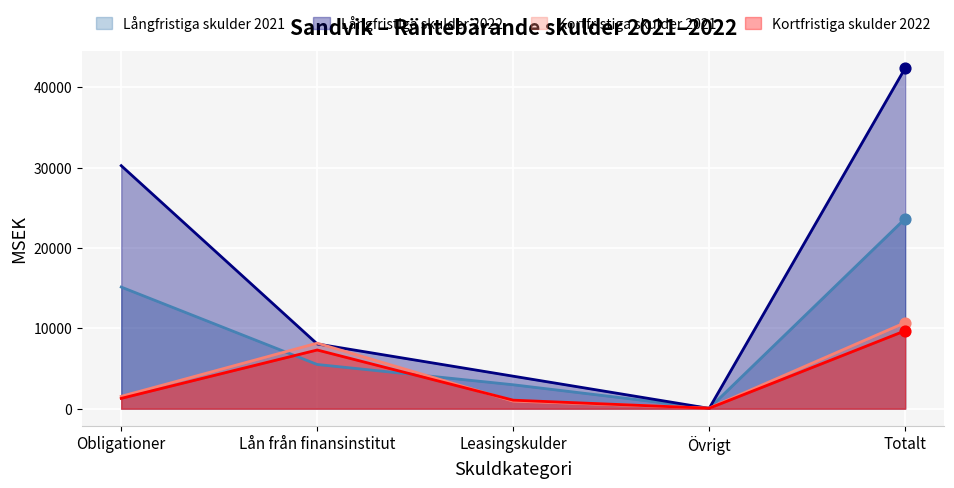

Which series has the largest Y range (max minus min)?

Långfristiga skulder